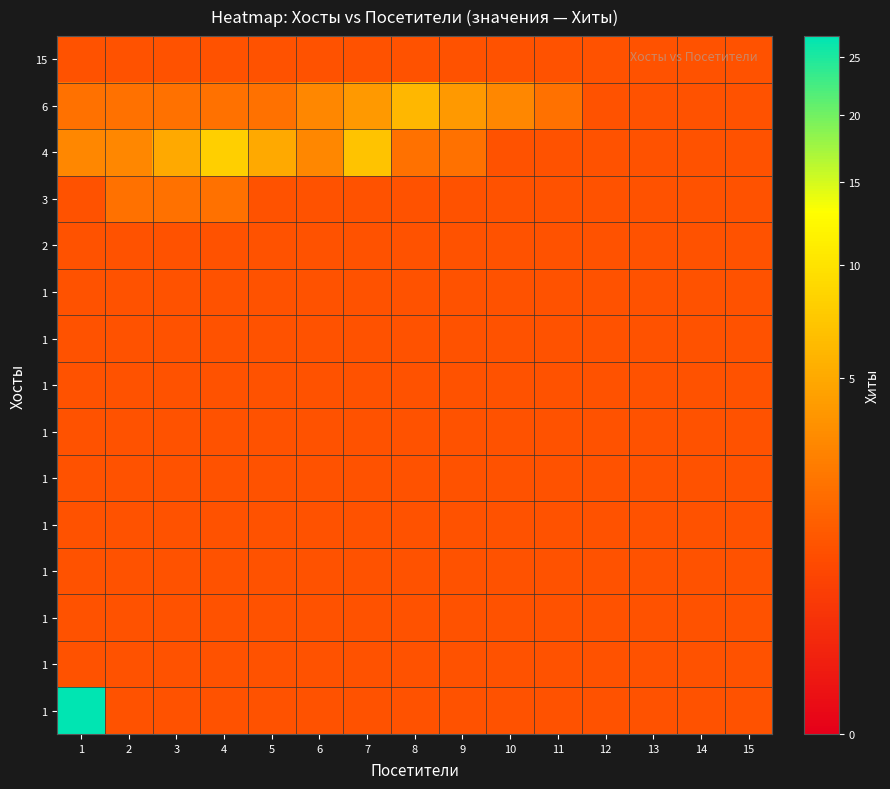

What is the total value across all series at 7?

24